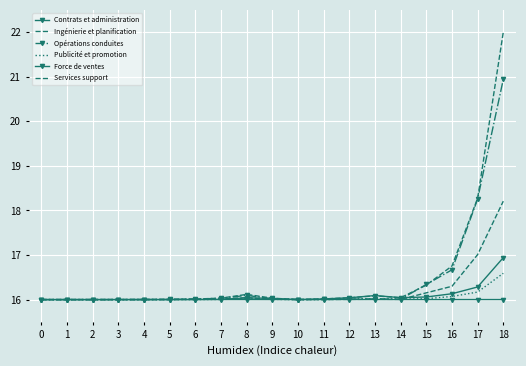

True or false: Publicité et promotion and Force de ventes intersect in this chart.

False